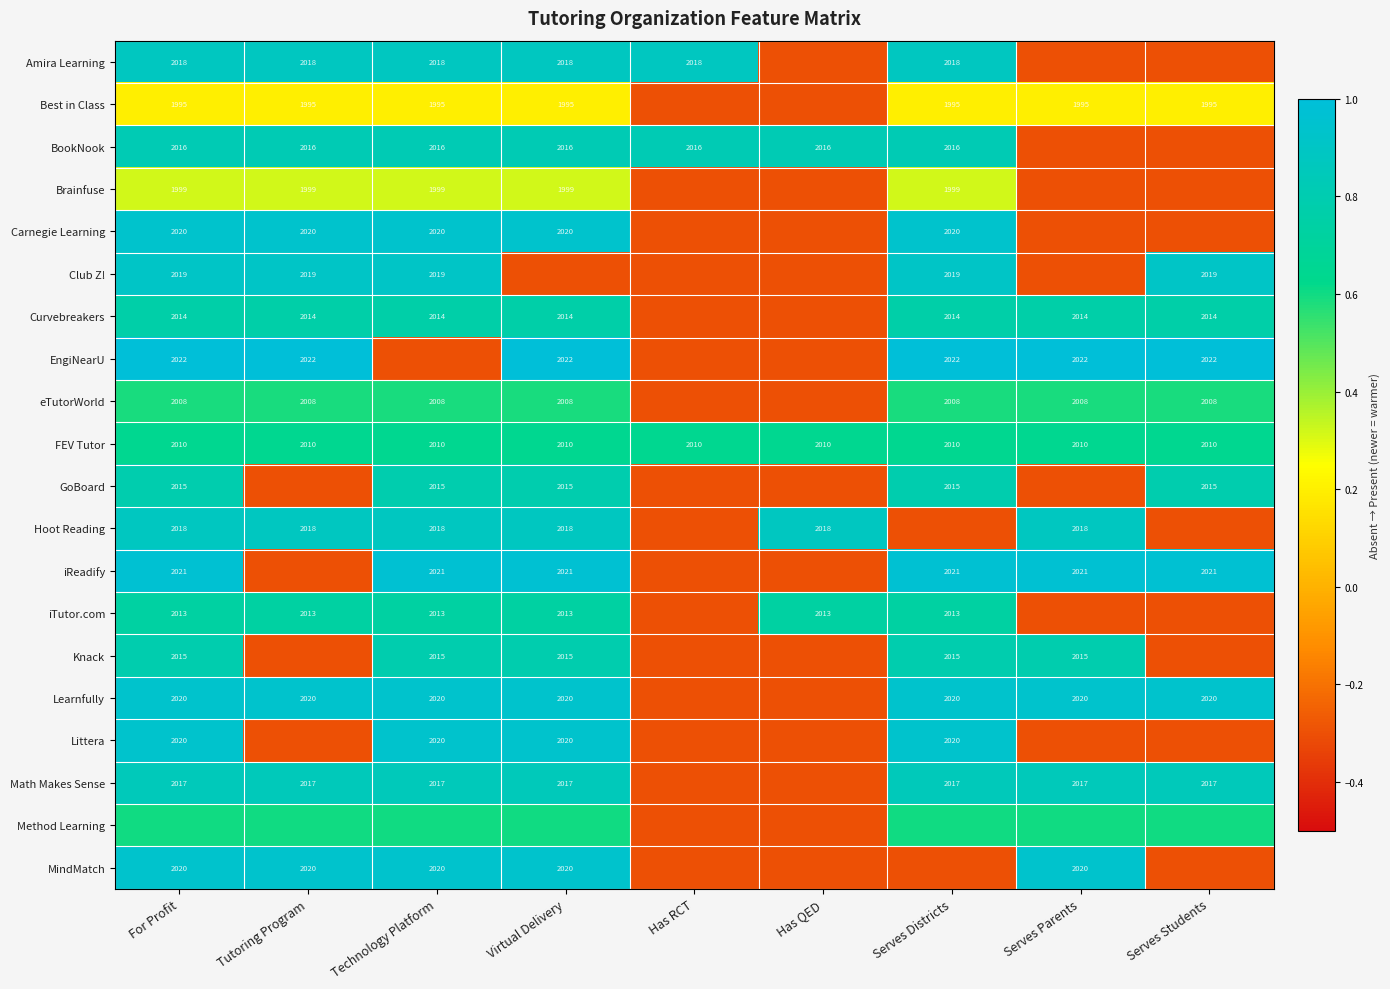

What is the sum of the iReadify values at Technology Platform and Serves Parents?

4042.0